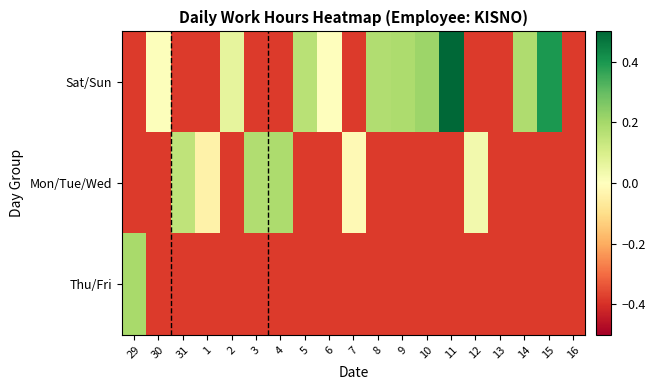

What is the difference between the highest and lowest values at 9?

0.6